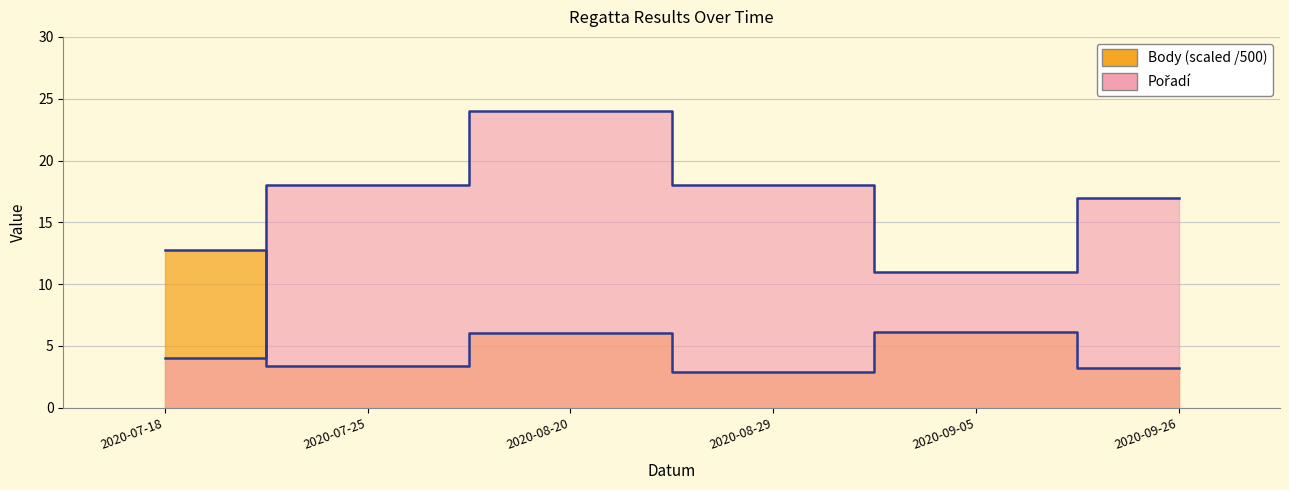

What are all the series names shown in the legend?

Body, Pořadí